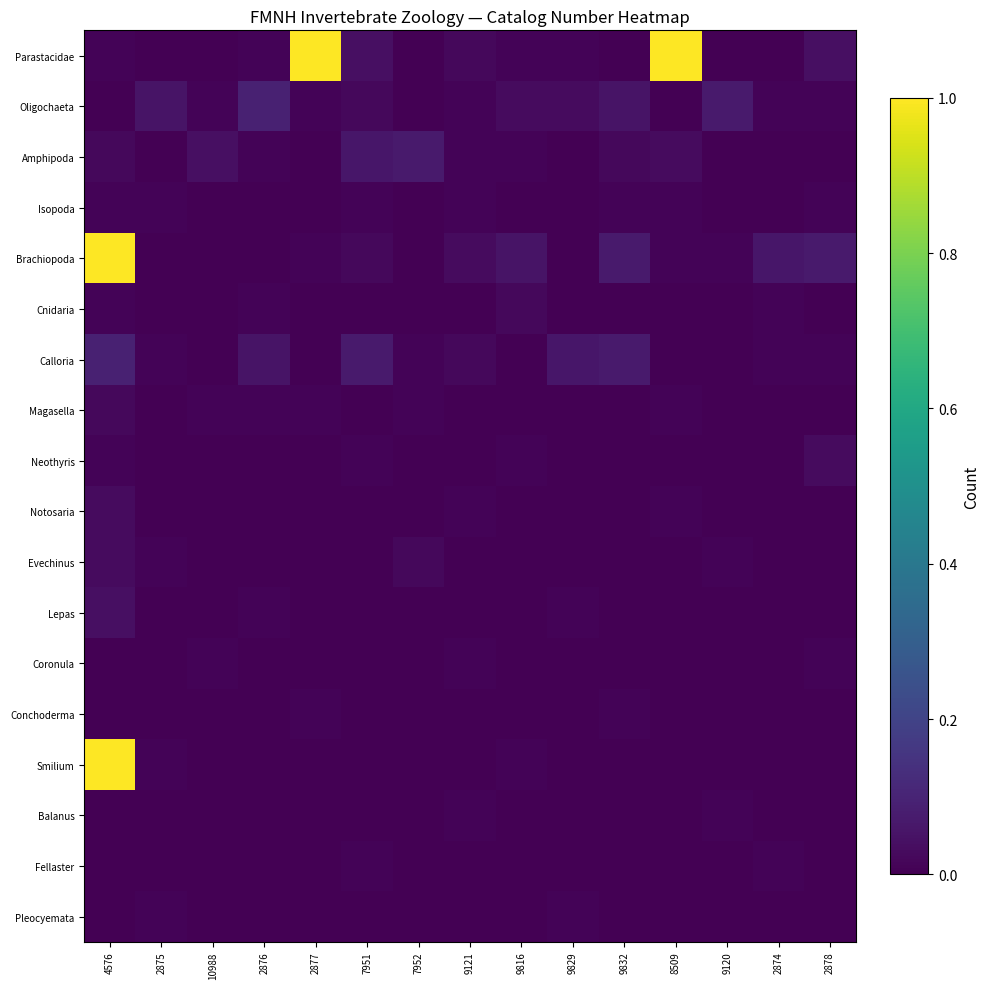

At which category is the sum across all series the highest?

4576